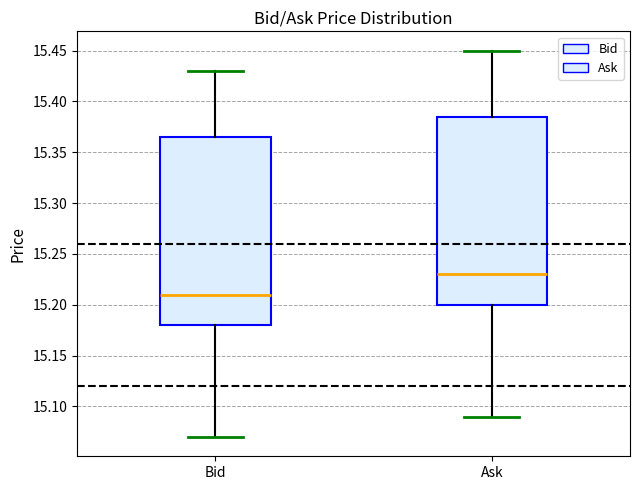

Which box's median line is the highest?

Ask